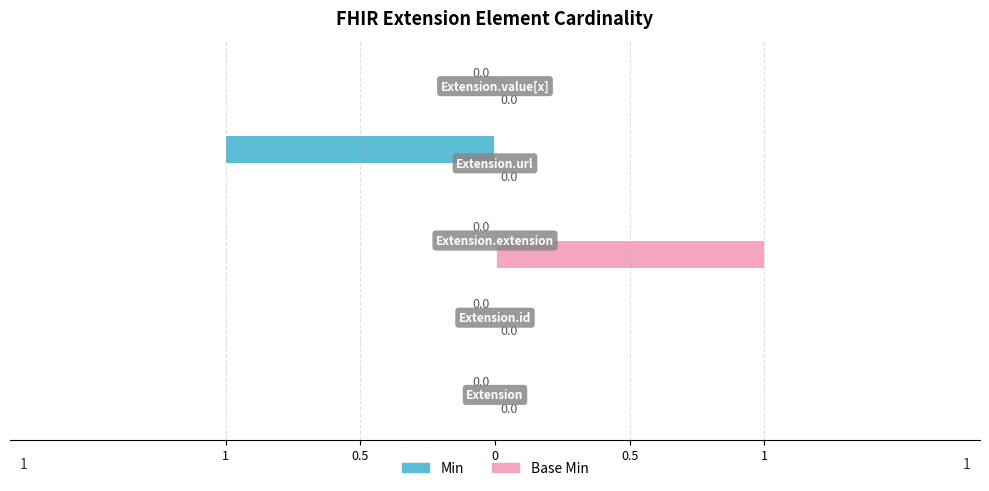

What are all the series names shown in the legend?

Min, Base Min